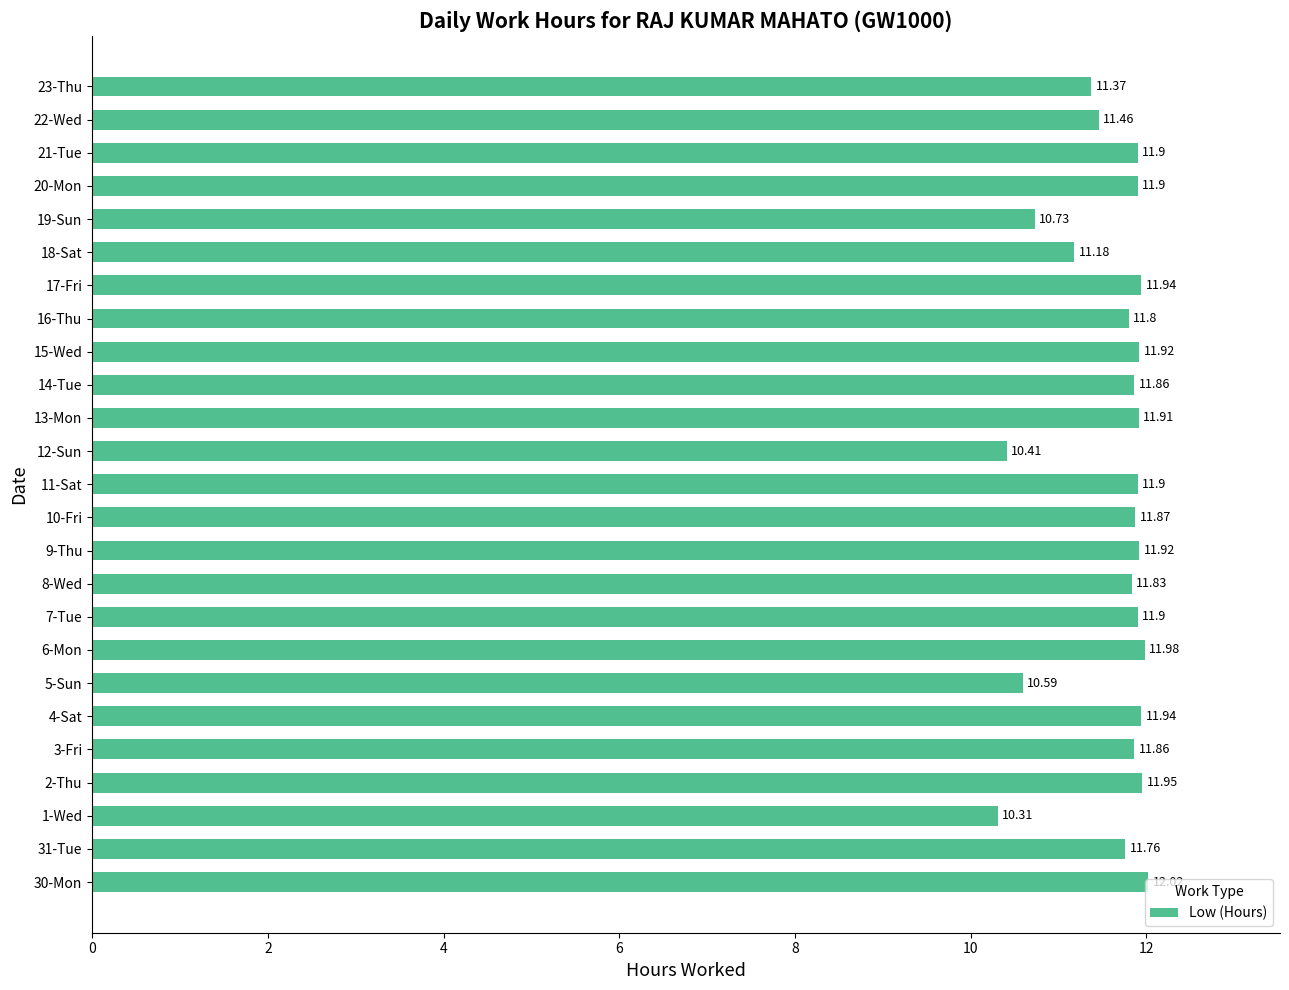

Approximately how many times larger is the value at 23-Thu compared to 8-Wed?

1.0